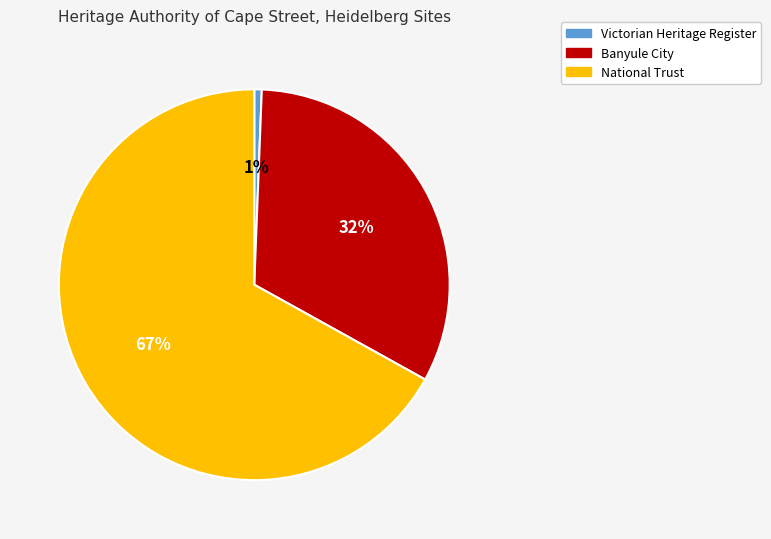

Which category accounts for the majority?

National Trust